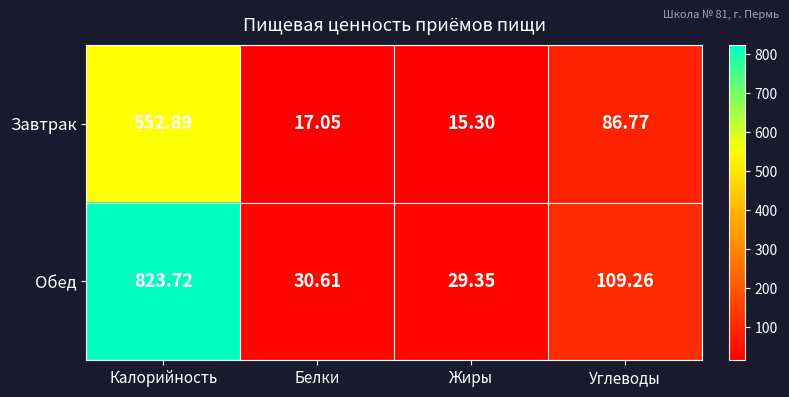

Where does the Обед series first go above 109?

Калорийность